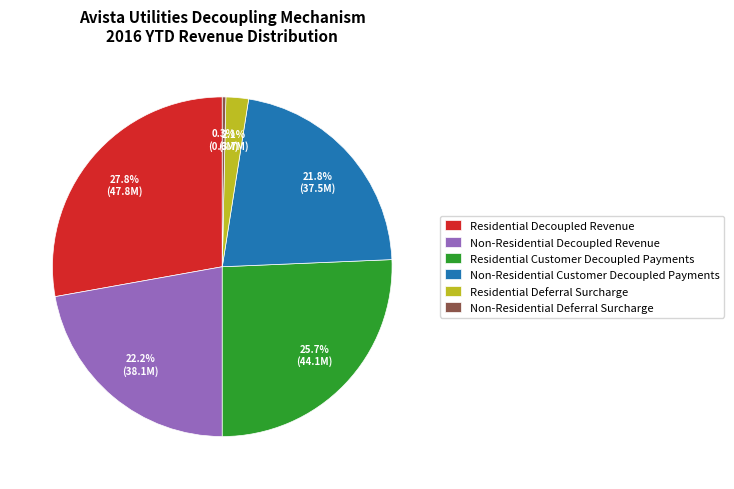

What is the total percentage of Residential Deferral Surcharge and Residential Customer Decoupled Payments?

27.8%